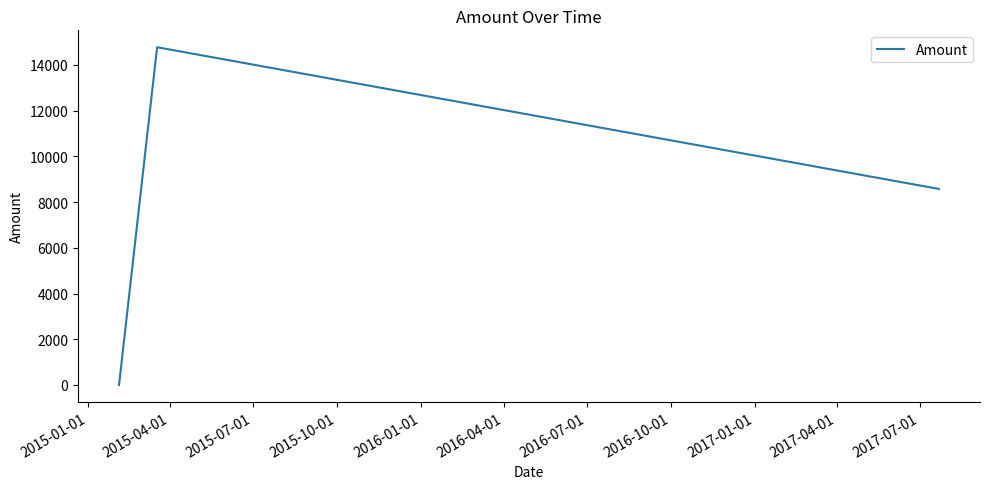

What is the average value?

7783